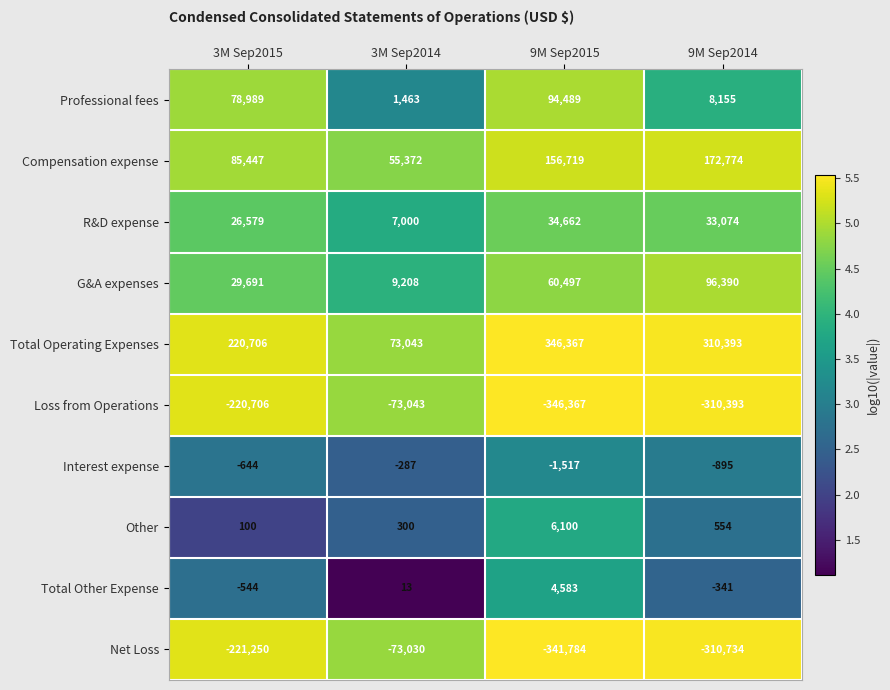

What is the highest value of the Total Other Expense series?

4583